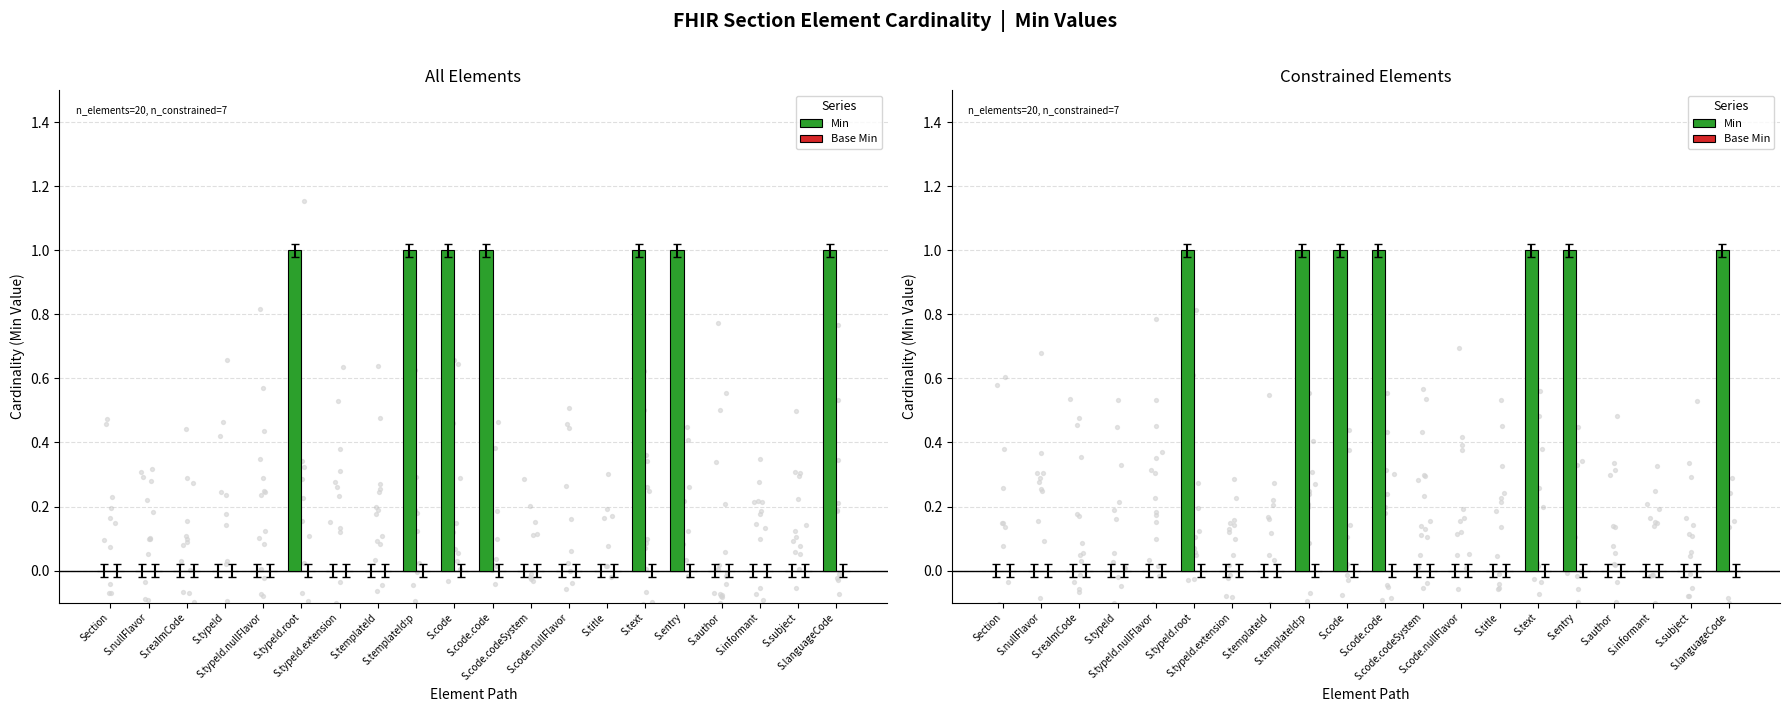

Which series has the largest total across all categories?

Min